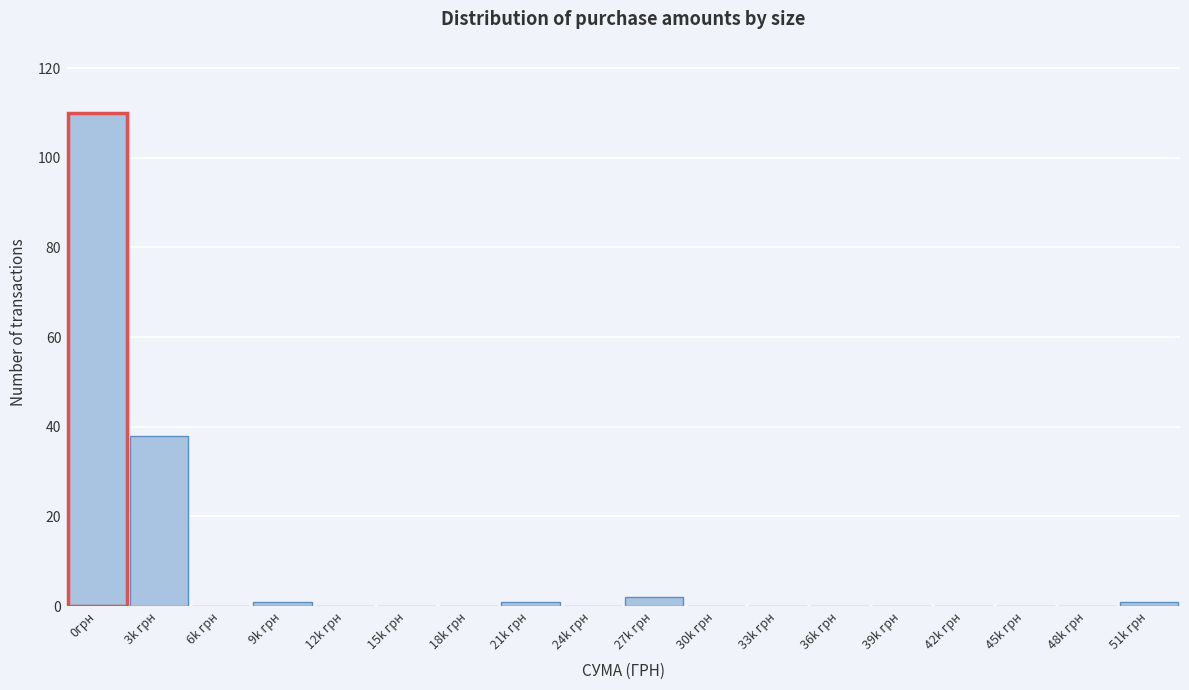

Reading left to right, transcribe all the data shown in this chart.

0грн=110	3k грн=38	6k грн=0	9k грн=1	12k грн=0	15k грн=0	18k грн=0	21k грн=1	24k грн=0	27k грн=2	30k грн=0	33k грн=0	36k грн=0	39k грн=0	42k грн=0	45k грн=0	48k грн=0	51k грн=1